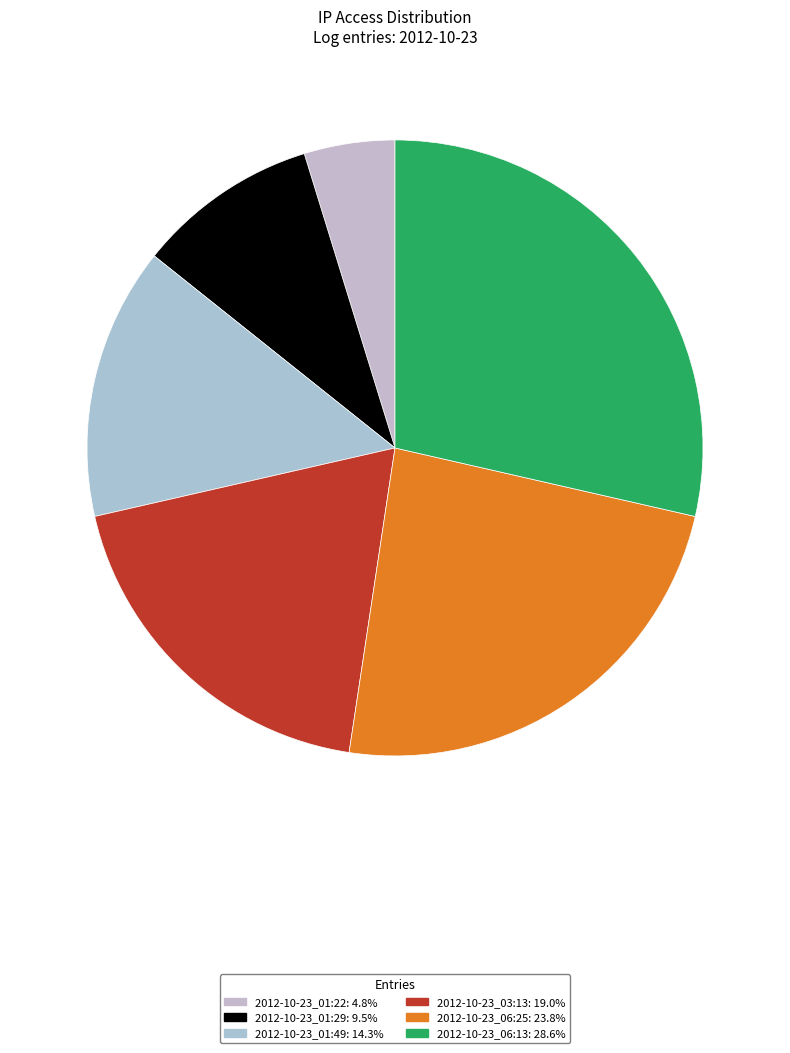

Which slice is the smallest?

2012-10-23_01:22